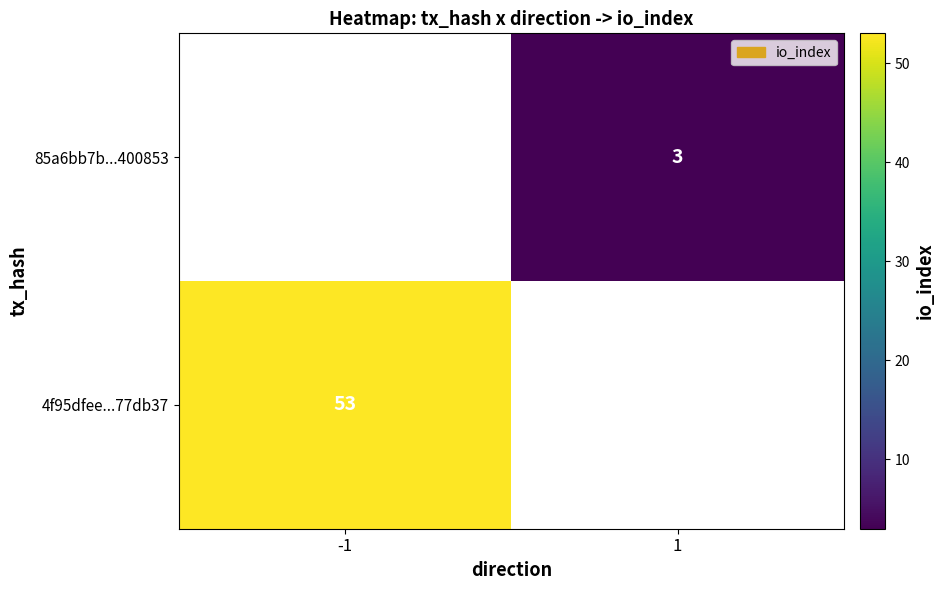

The 85a6bb7b...400853 series shows 3 at 1. True or false?

True